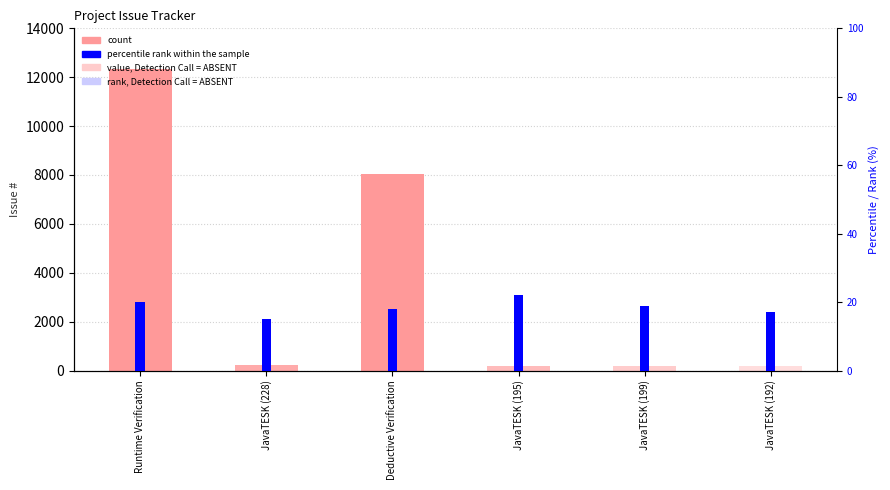

How many series are shown in this chart?

2